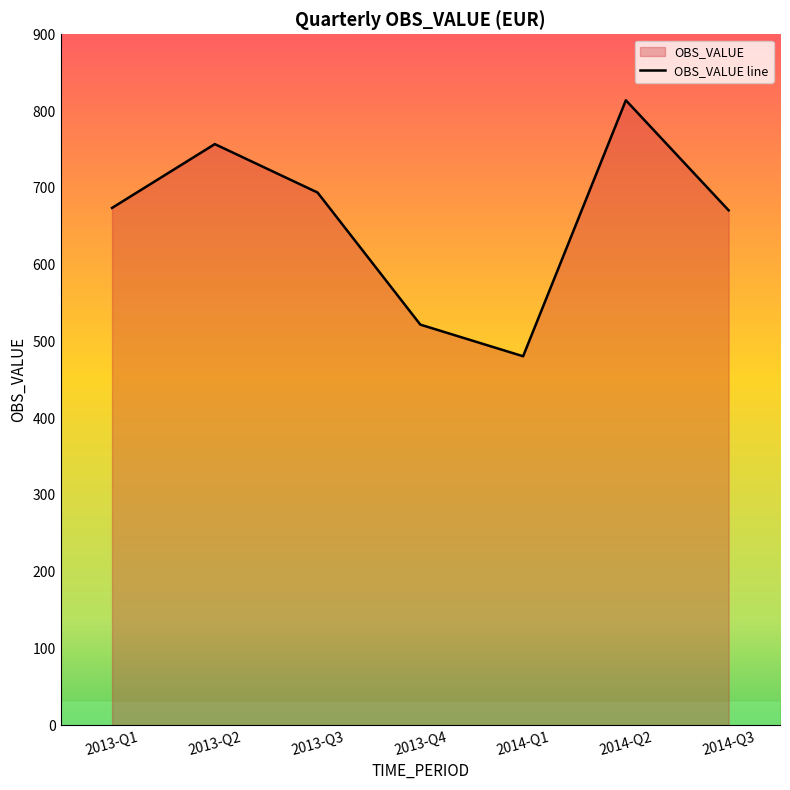

List the labels in order of value, largest first.

2014-Q2, 2013-Q2, 2013-Q3, 2013-Q1, 2014-Q3, 2013-Q4, 2014-Q1